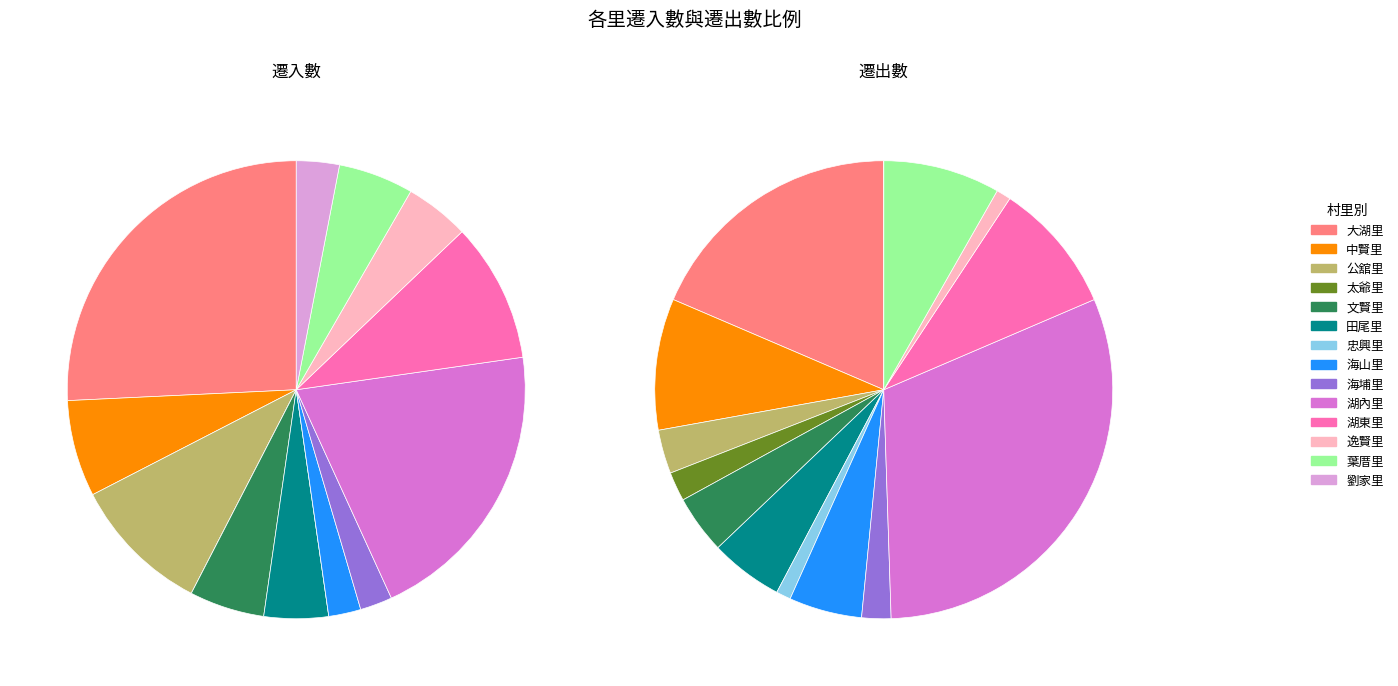

Rank the categories by 遷入數 value from lowest to highest.

太爺里, 忠興里, 海山里, 海埔里, 劉家里, 田尾里, 逸賢里, 文賢里, 葉厝里, 中賢里, 公舘里, 湖東里, 湖內里, 大湖里